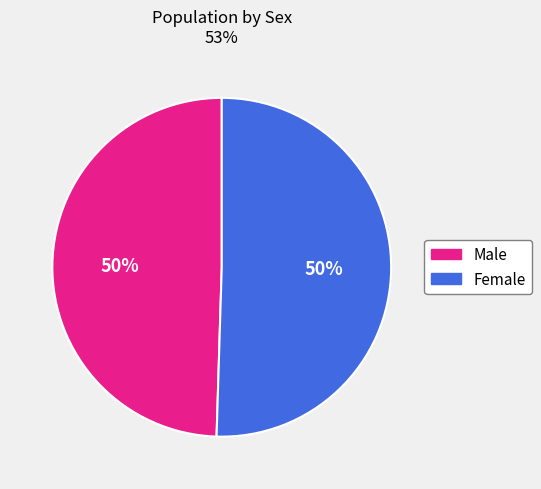

Is the sum of Female and Male greater than half?

Yes